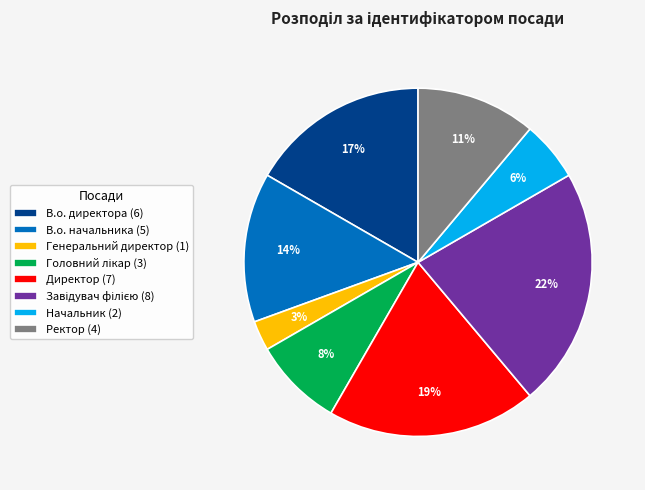

What is the ratio of the value at Начальник to the value at Ректор?

0.5